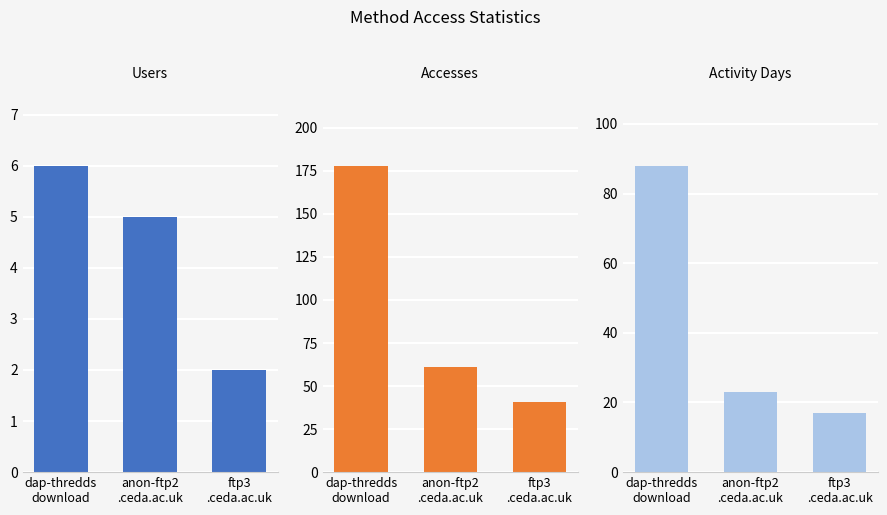

Is the value of Users at ftp3
.ceda.ac.uk greater than the value of Accesses at ftp3
.ceda.ac.uk?

No